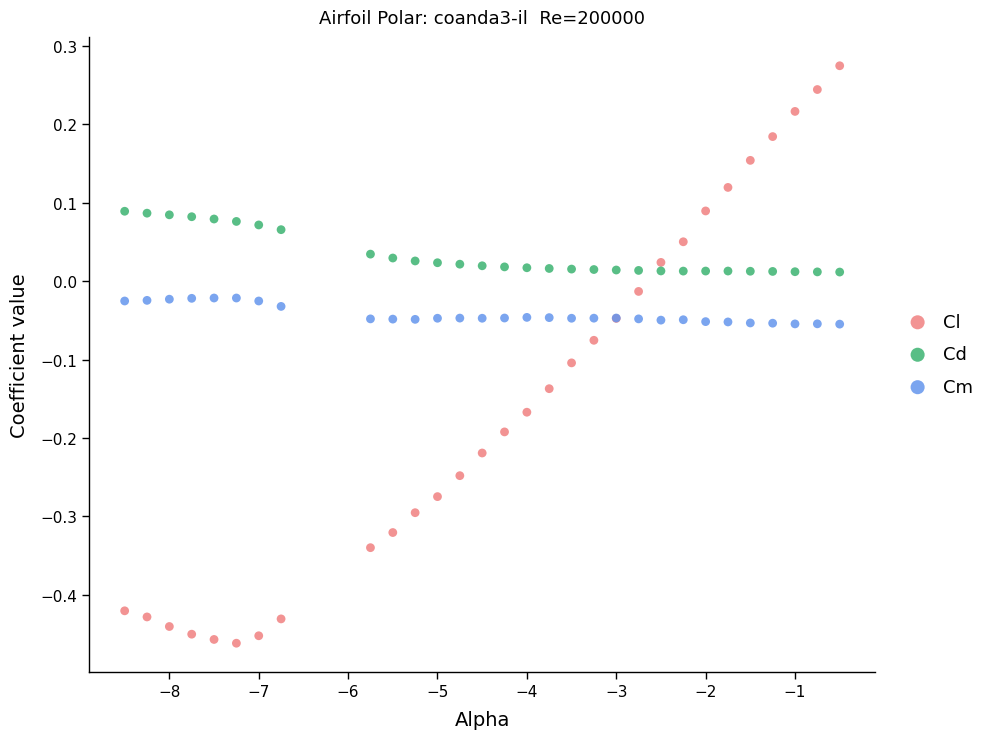

Which series contains the highest Y value?

Cl